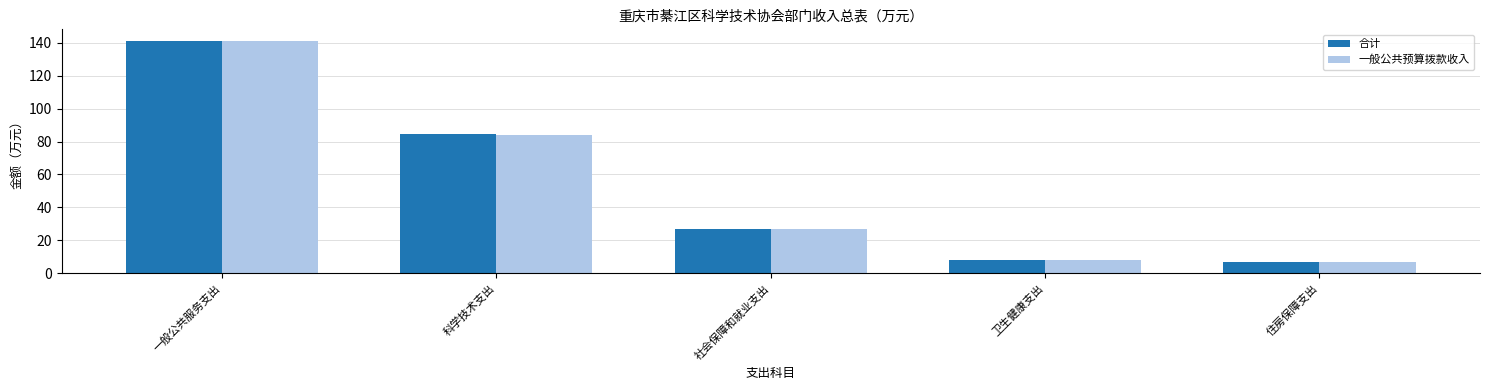

Rank the categories by 合计 value from highest to lowest.

一般公共服务支出, 科学技术支出, 社会保障和就业支出, 卫生健康支出, 住房保障支出